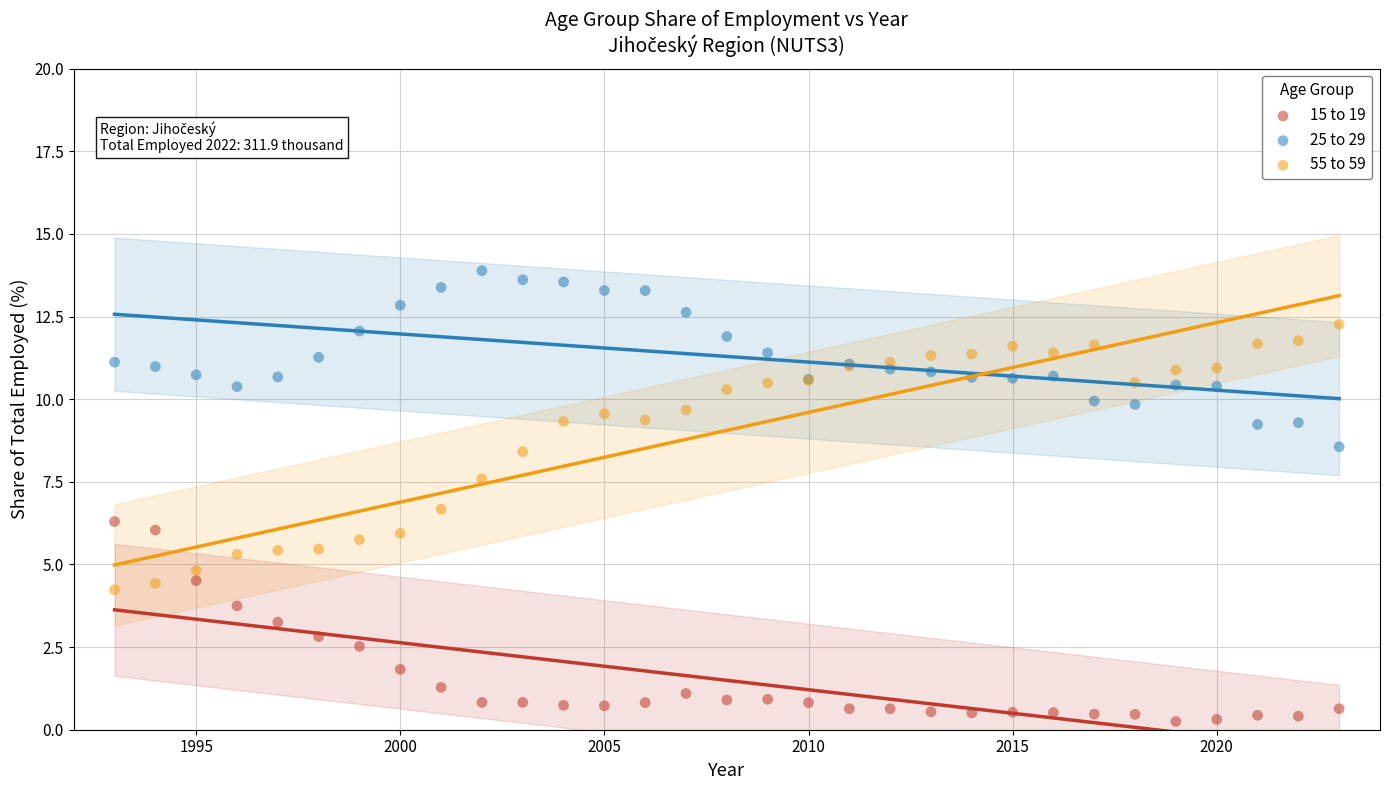

What are all the series names shown in the legend?

15 to 19, 25 to 29, 55 to 59